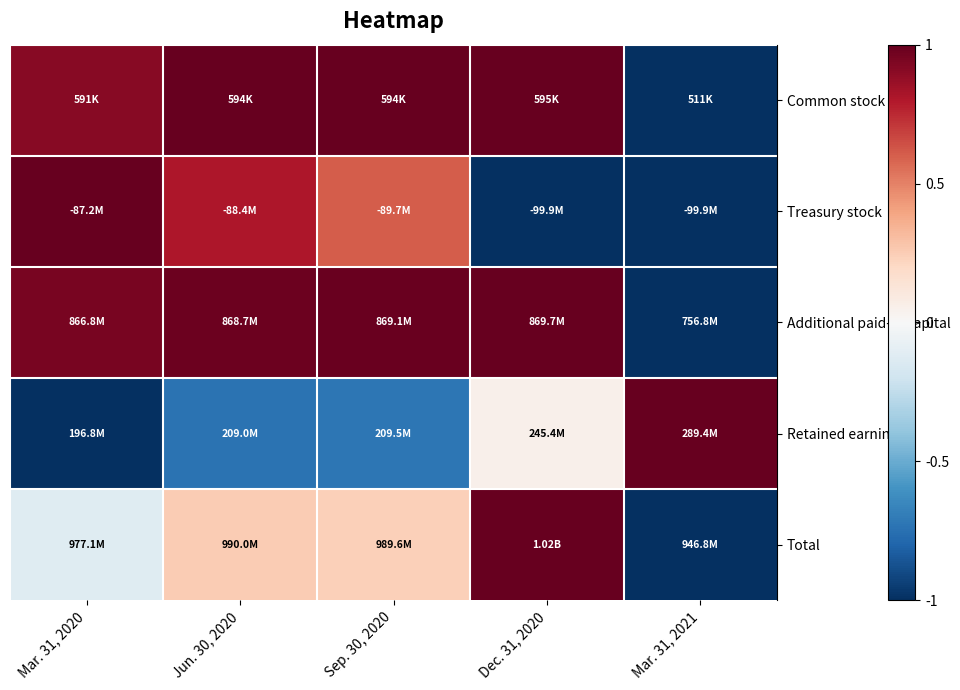

Reading right to left, list all the values displayed in this chart.

Common stock: Mar. 31, 2021=-1.0	Dec. 31, 2020=1.0	Sep. 30, 2020=1.0	Jun. 30, 2020=1.0	Mar. 31, 2020=0.9
Treasury stock: Mar. 31, 2021=-1.0	Dec. 31, 2020=-1.0	Sep. 30, 2020=0.6	Jun. 30, 2020=0.8	Mar. 31, 2020=1.0
Additional paid-in capital: Mar. 31, 2021=-1.0	Dec. 31, 2020=1.0	Sep. 30, 2020=1.0	Jun. 30, 2020=1.0	Mar. 31, 2020=0.9
Retained earnings: Mar. 31, 2021=1.0	Dec. 31, 2020=0.0	Sep. 30, 2020=-0.7	Jun. 30, 2020=-0.7	Mar. 31, 2020=-1.0
Total: Mar. 31, 2021=-1.0	Dec. 31, 2020=1.0	Sep. 30, 2020=0.2	Jun. 30, 2020=0.3	Mar. 31, 2020=-0.1